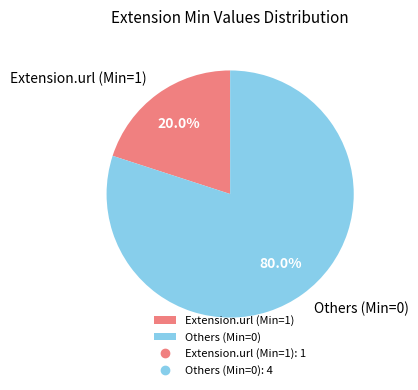

Rank the categories by value from highest to lowest.

Others (Min=0), Extension.url (Min=1)